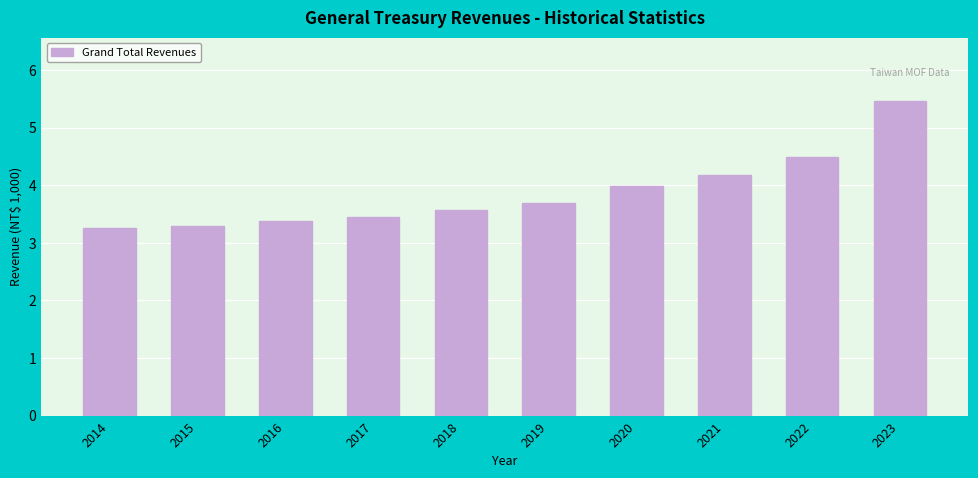

Reading left to right, list all the values displayed in this chart.

2014=3.3	2015=3.3	2016=3.4	2017=3.5	2018=3.6	2019=3.7	2020=4.0	2021=4.2	2022=4.5	2023=5.5